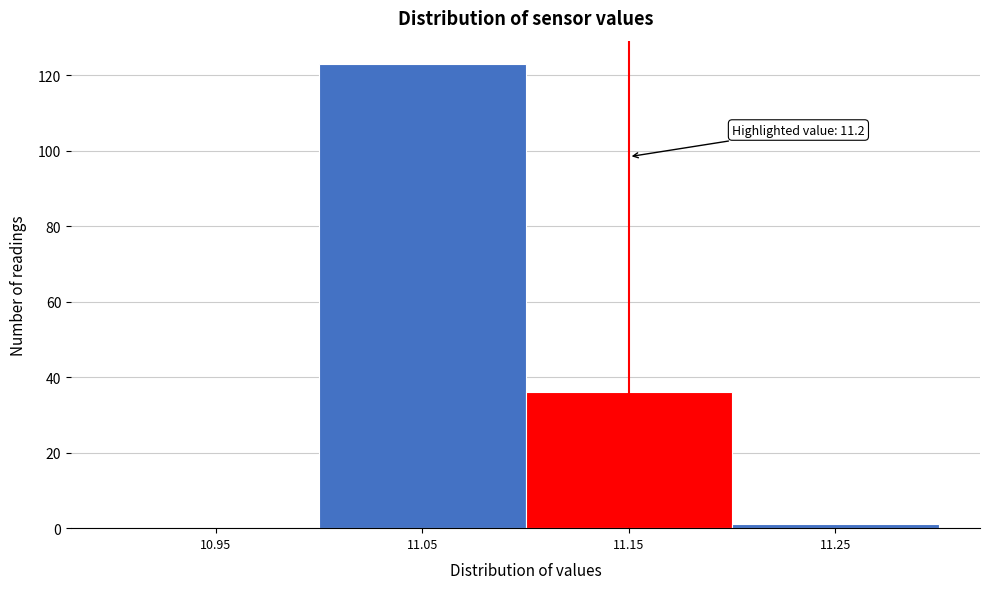

Reading left to right, list all the values displayed in this chart.

10.95=0	11.05=123	11.15=36	11.25=1